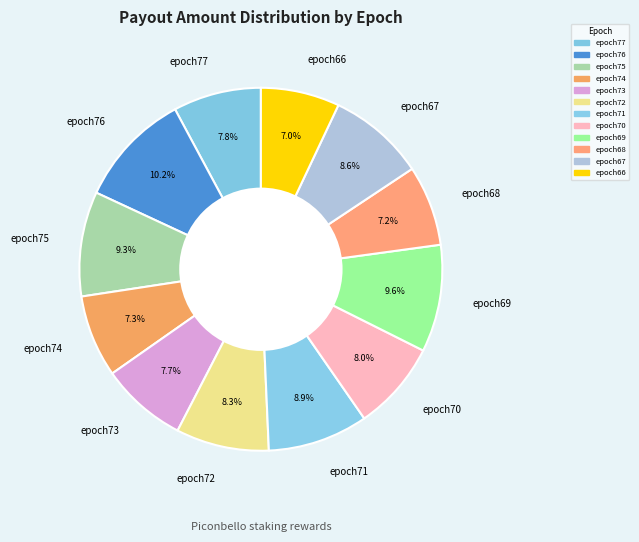

What percentage do epoch66 and epoch70 together represent?

15.0%